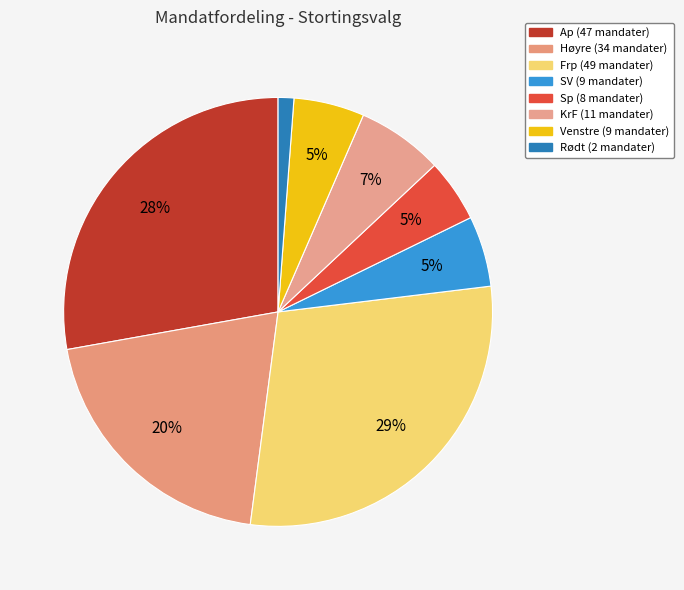

Is there any slice that represents more than half of the pie?

No